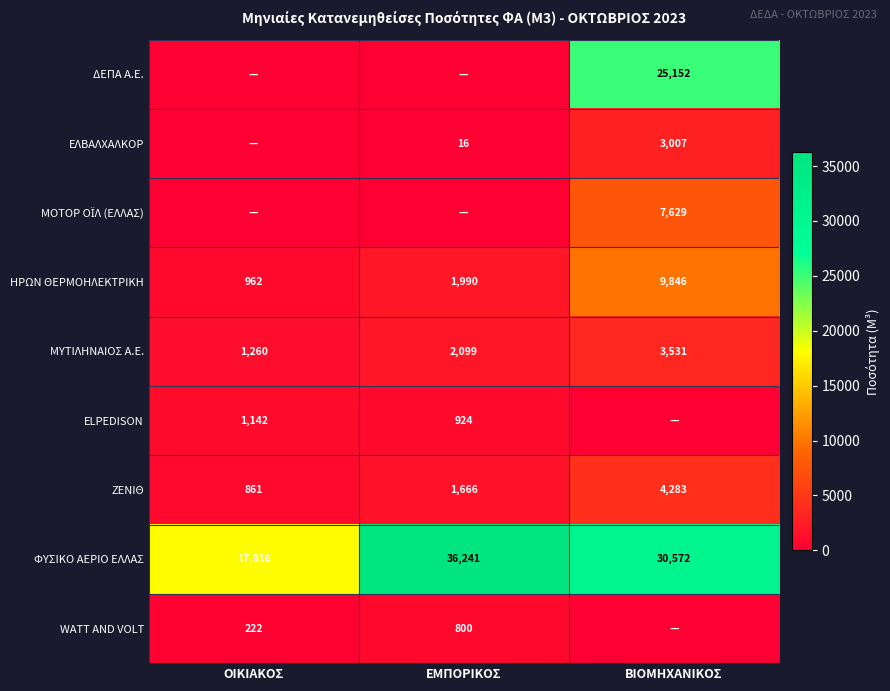

The value of ΖΕΝΙΘ at ΒΙΟΜΗΧΑΝΙΚΟΣ is 1116. True or false?

False